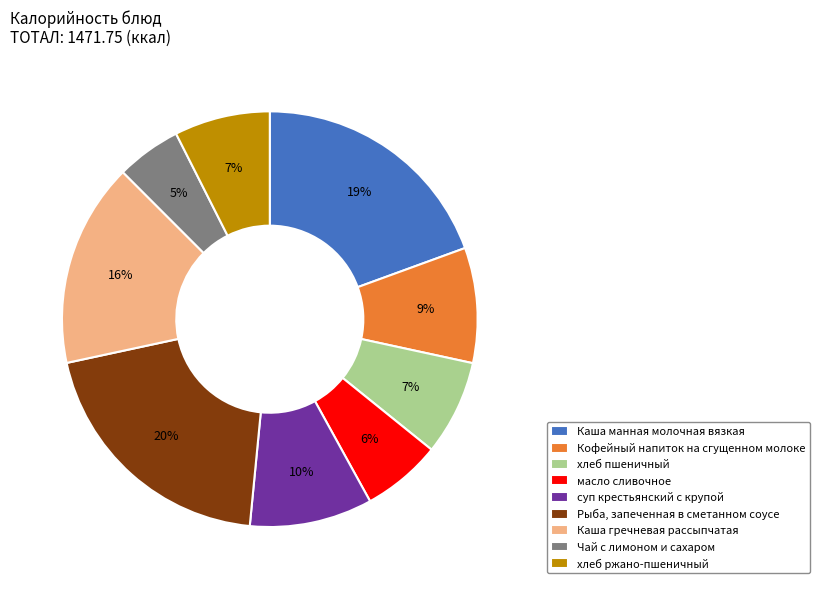

Between Каша гречневая рассыпчатая and Кофейный напиток на сгущенном молоке, which is larger?

Каша гречневая рассыпчатая